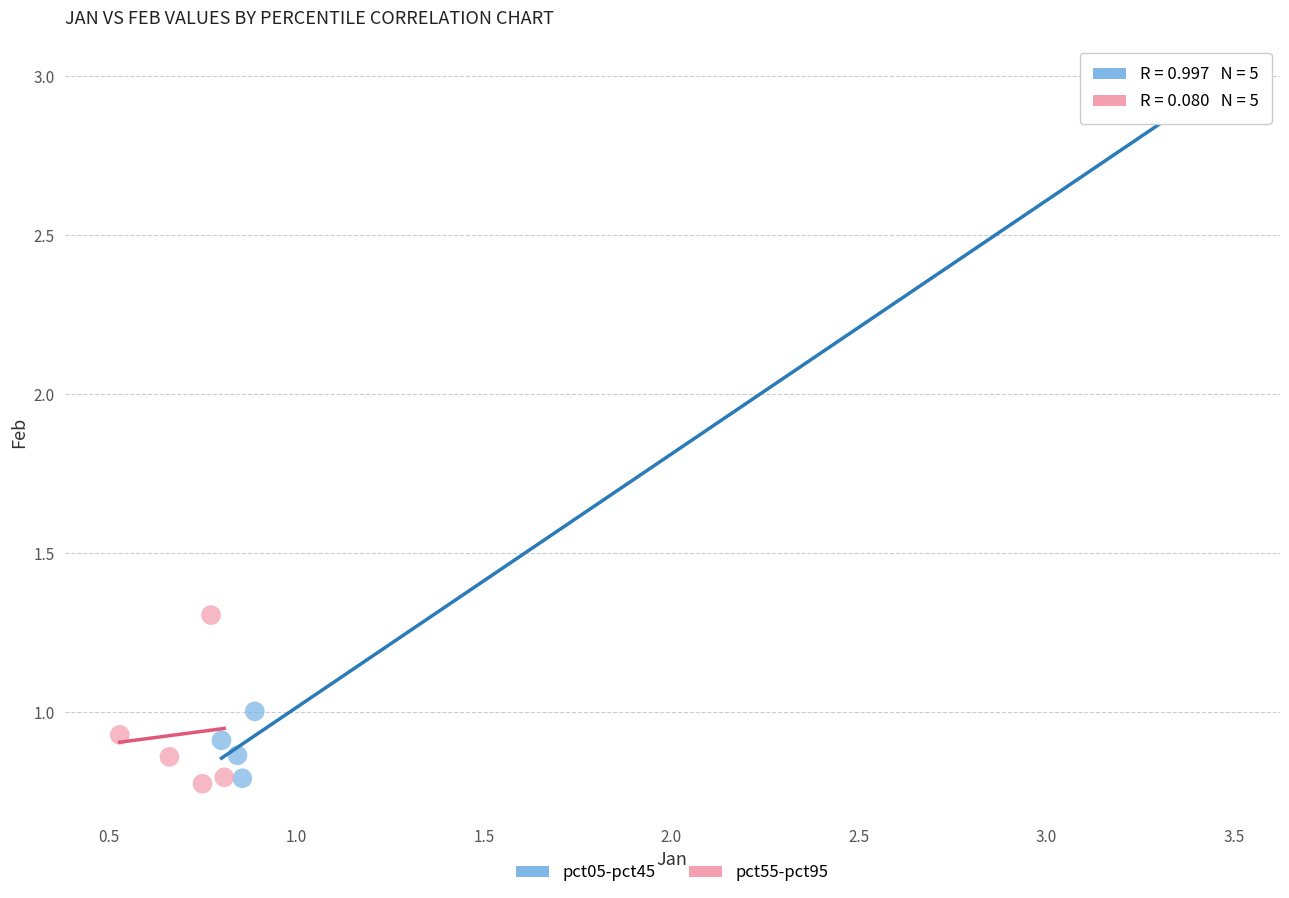

Which series contains the highest Y value?

pct05-pct45